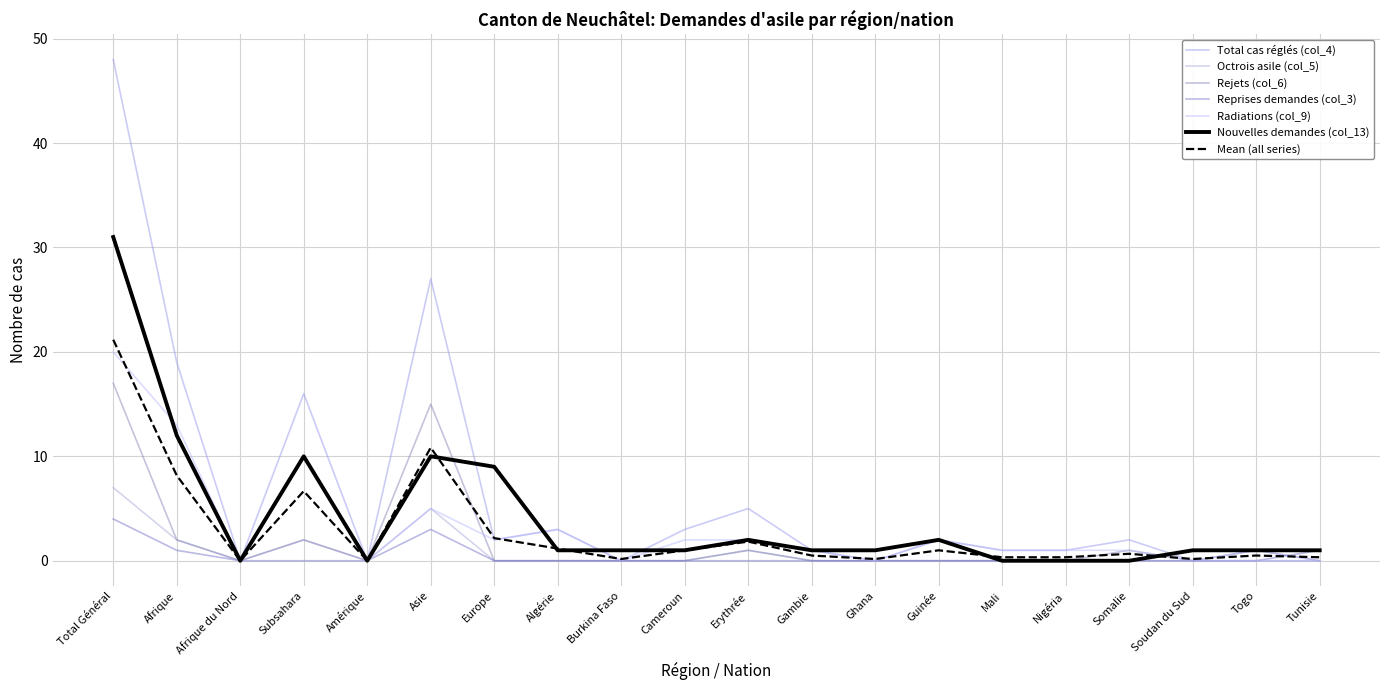

Which series has the largest total across all categories?

Total cas réglés (col_4)